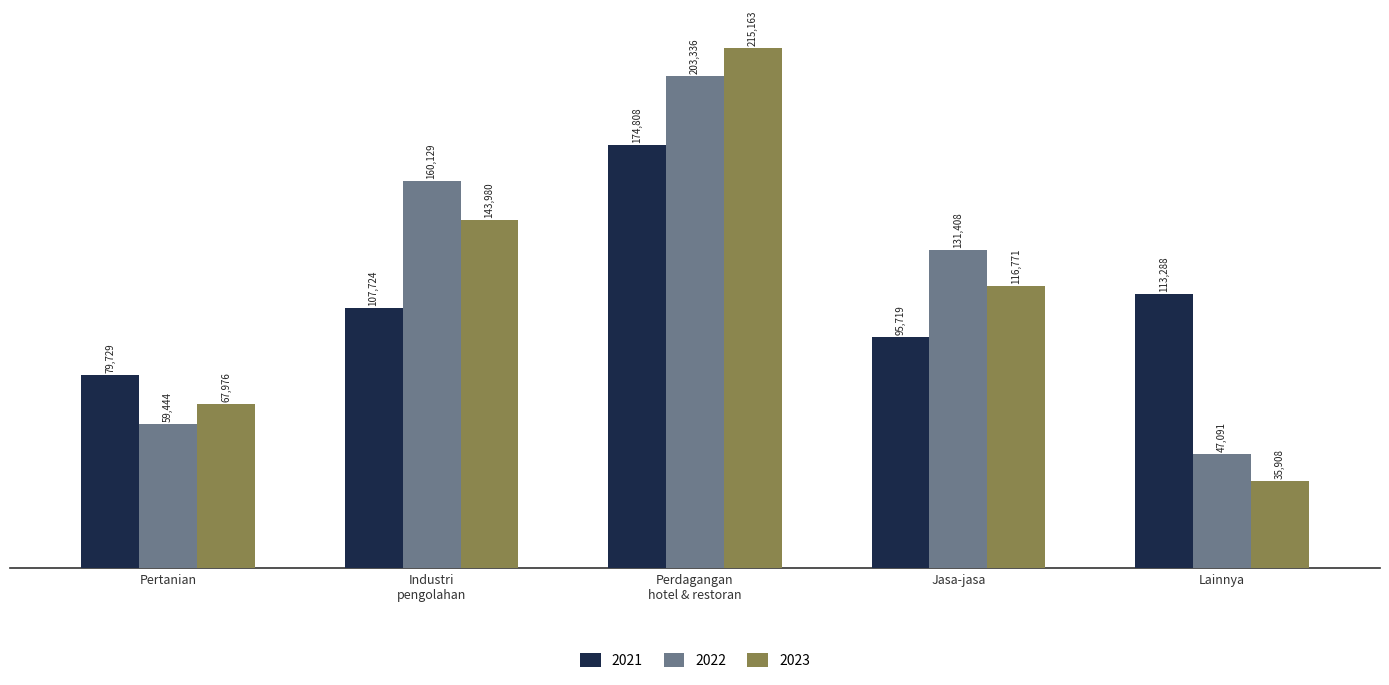

At which label is 2023 closest to 125535?

Jasa-jasa